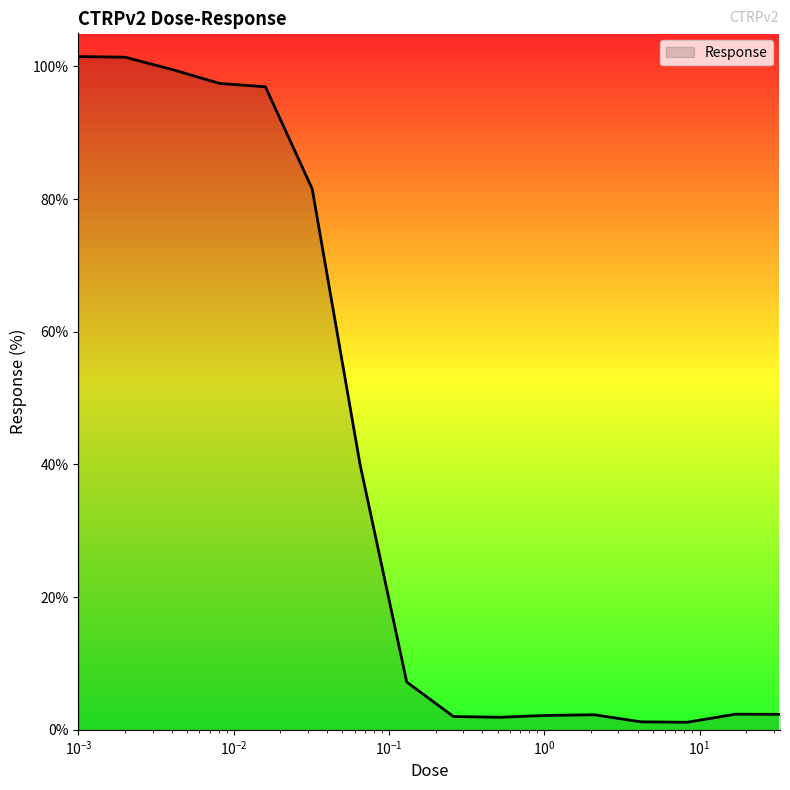

What is the difference between the maximum and minimum values?

100.4